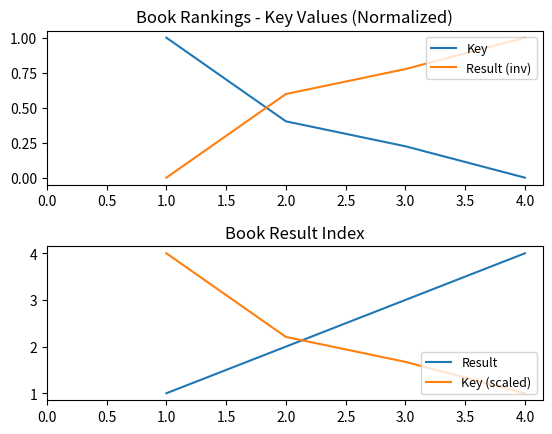

What is the difference between the maximum and second lowest values in the Key (scaled) series?

2.3